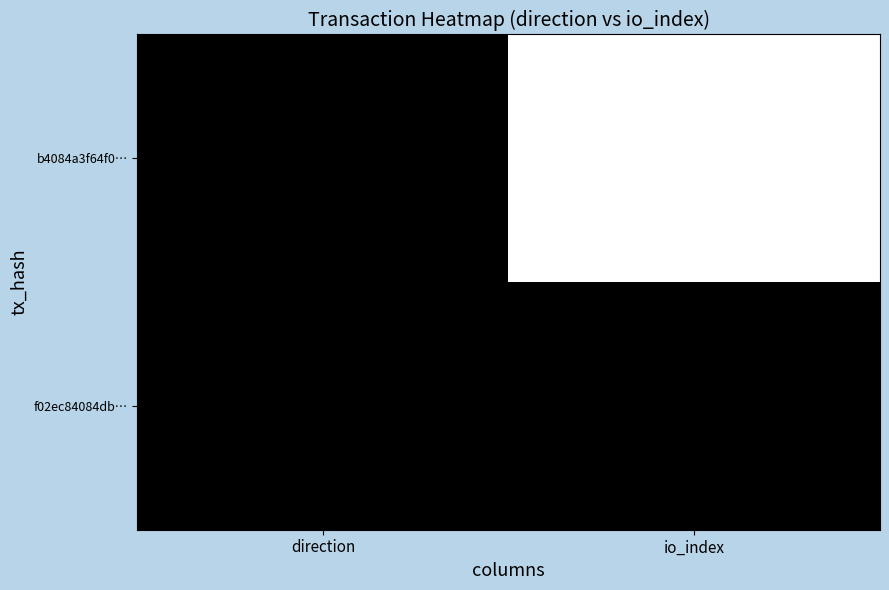

What is the spread (max minus min) of values at io_index?

4543